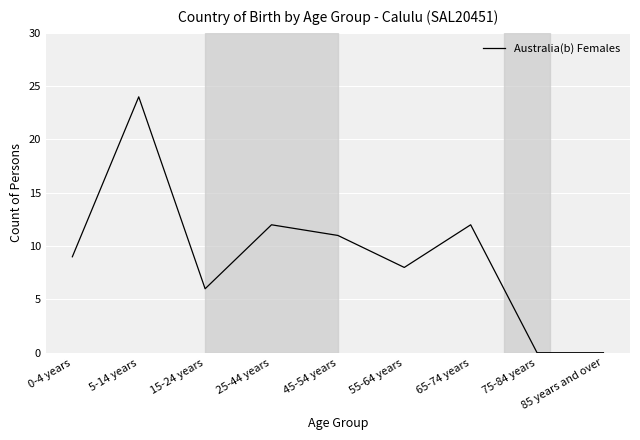

What is the change in value from 5-14 years to 45-54 years?

-13